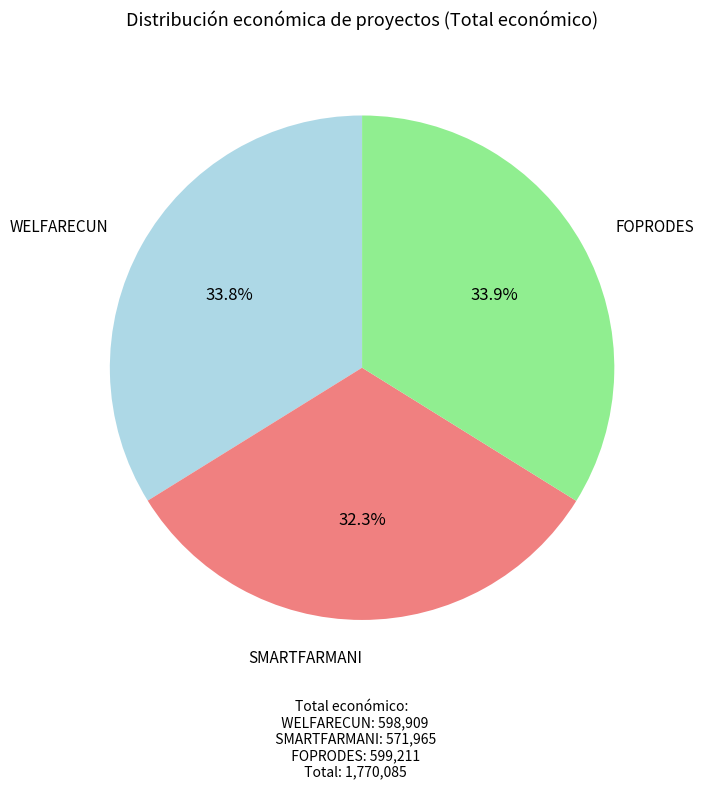

To the nearest percent, what percentage of the pie is WELFARECUN?

34%